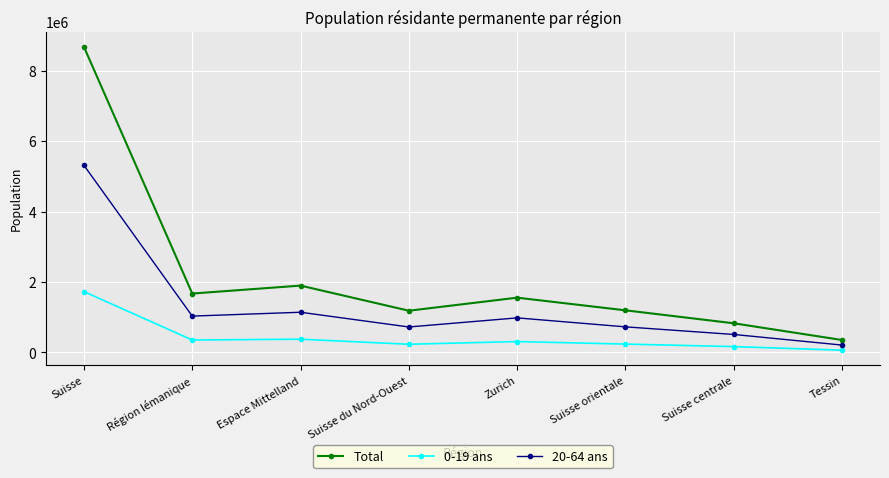

What is the sum of all 20-64 ans values?

10631658